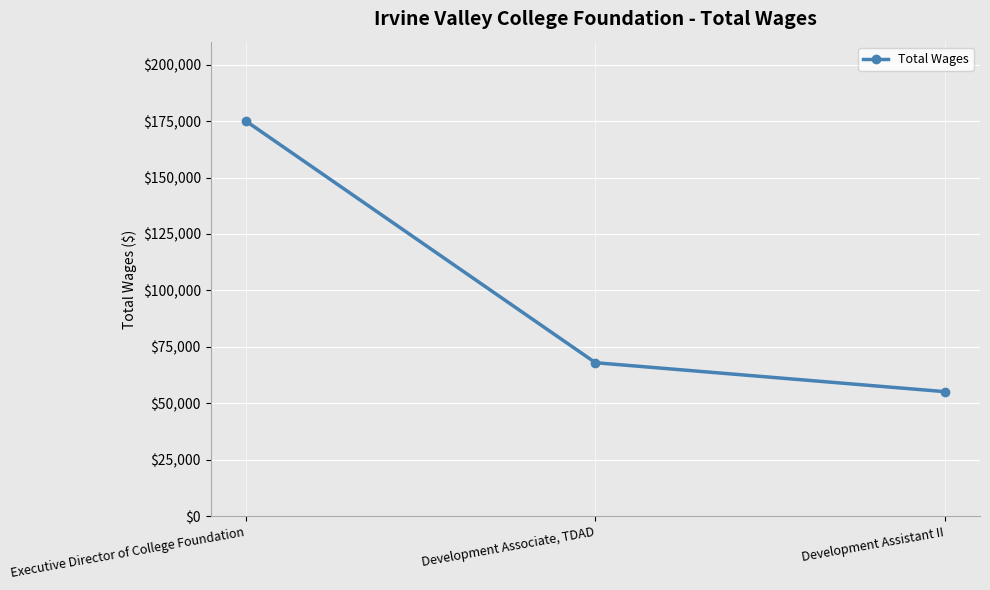

At which label does the data first exceed 68023?

Executive Director of College Foundation